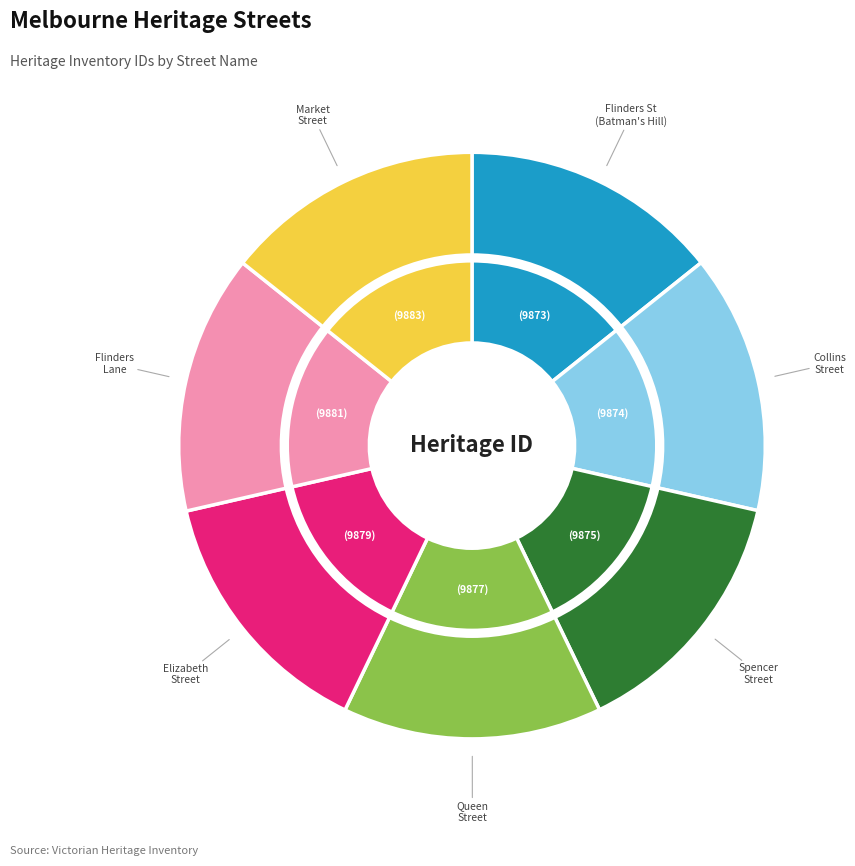

Does any single category account for the majority?

No